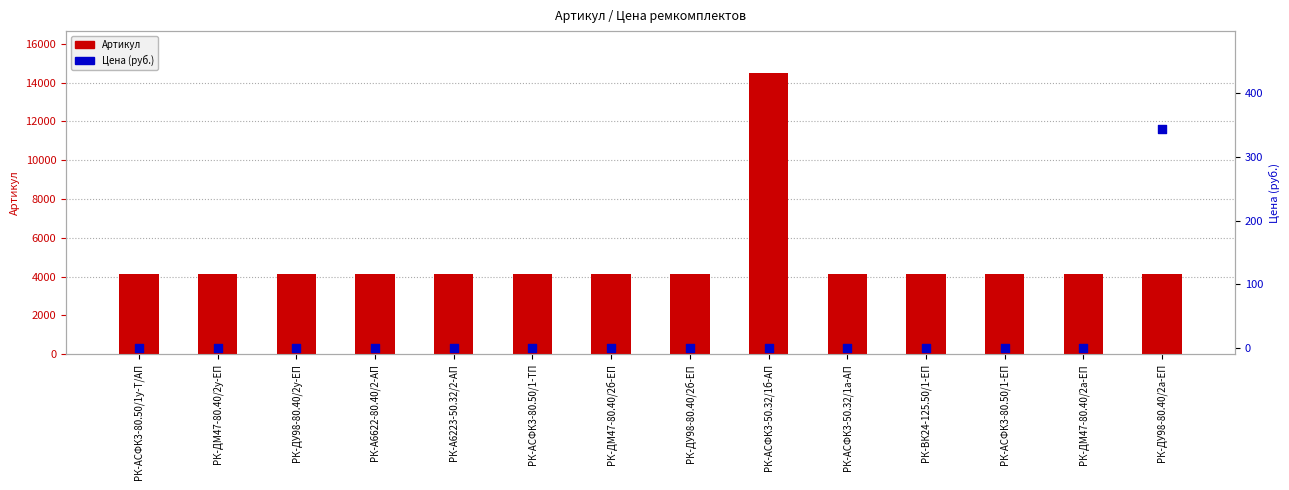

Which series has the largest Y range (max minus min)?

Артикул